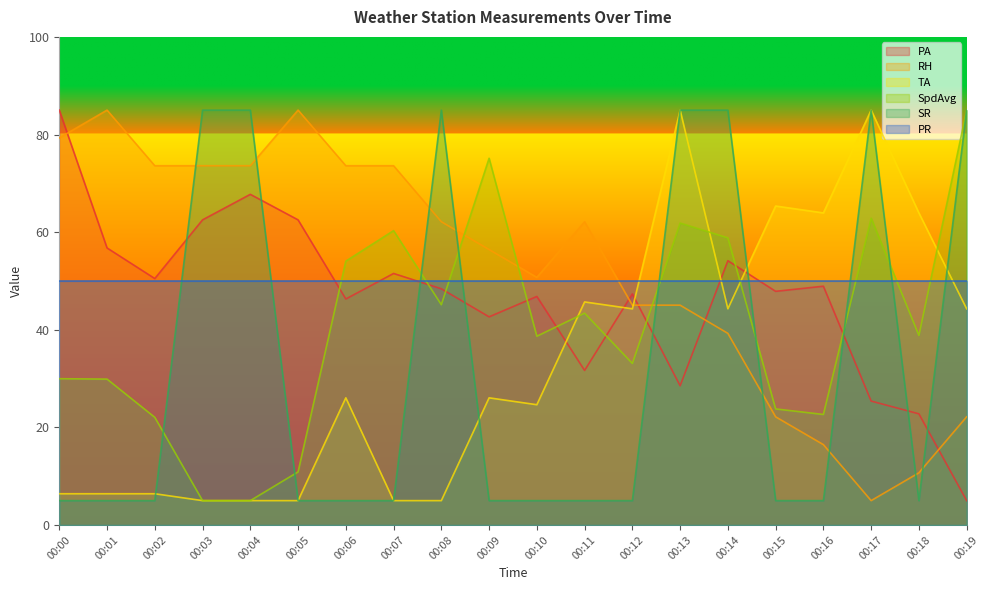

Where does the RH series first go above 62?

00:00